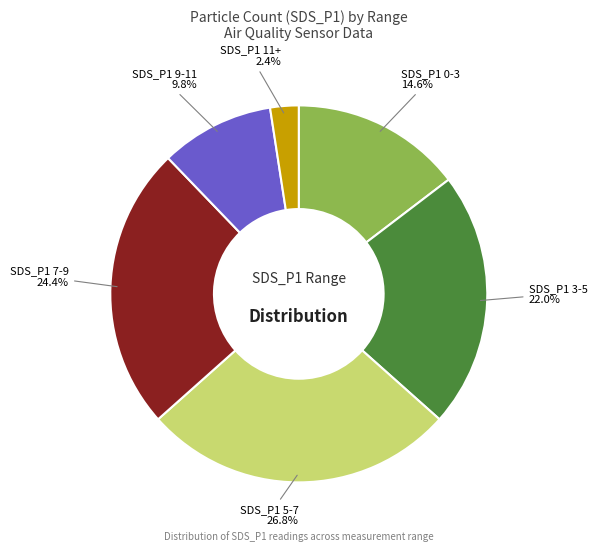

Is there any slice that represents more than half of the pie?

No